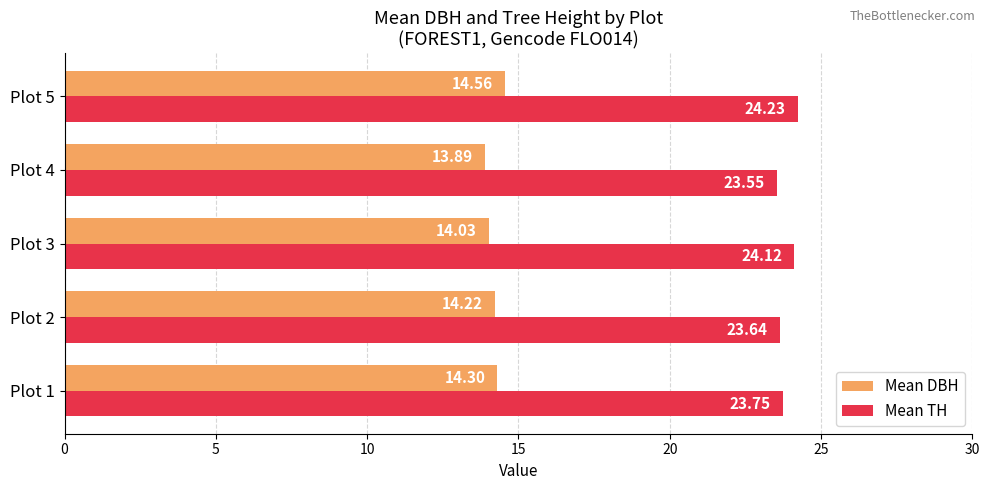

Is the value of Mean TH at Plot 1 greater than the value of Mean DBH at Plot 5?

Yes